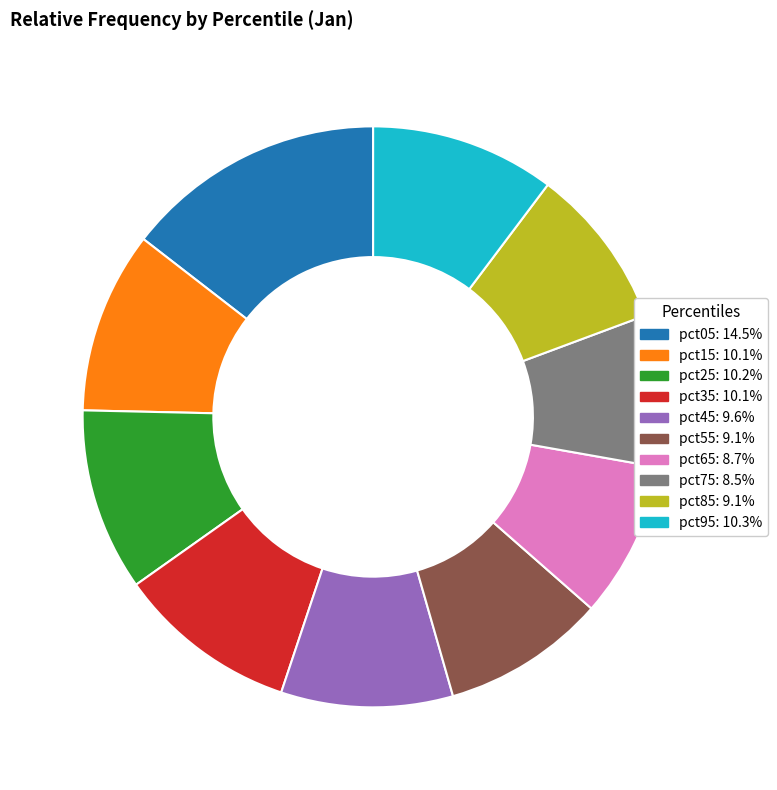

Which category has the biggest portion of the pie?

pct05